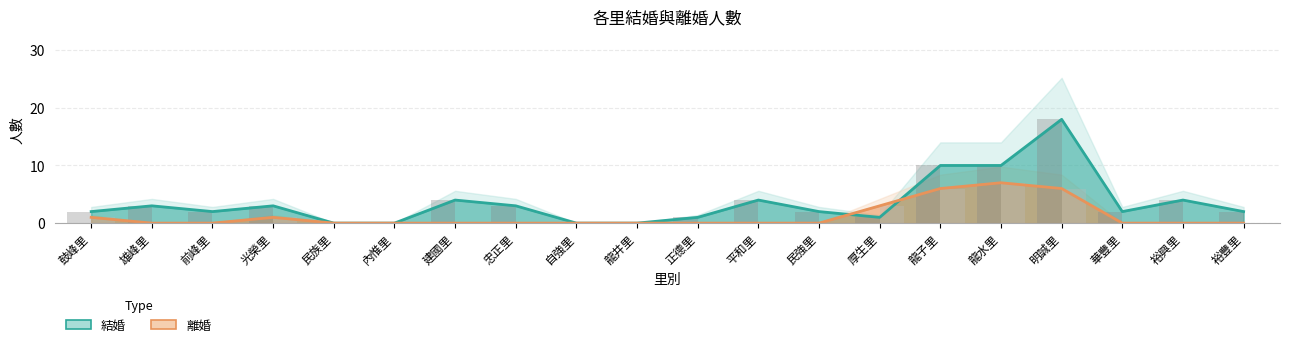

Which series has the widest spread of values?

結婚